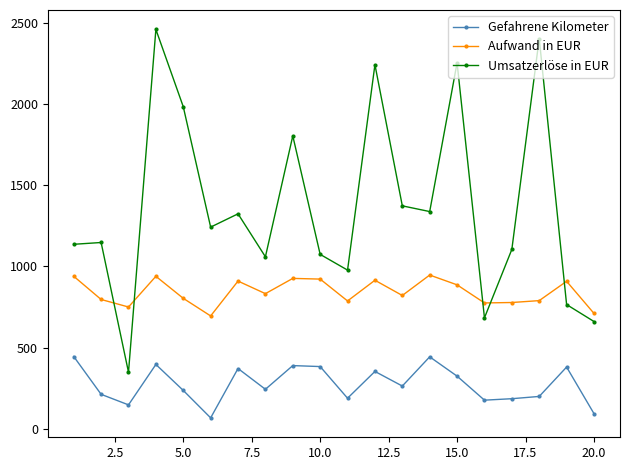

True or false: Aufwand in EUR has more than 1 interior local peaks.

True